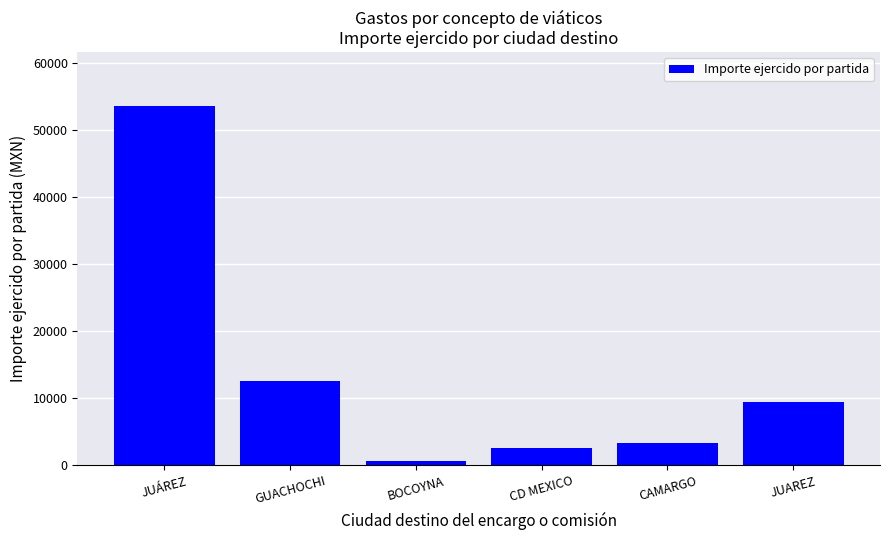

At which category does the chart reach its peak across all series?

JUÁREZ